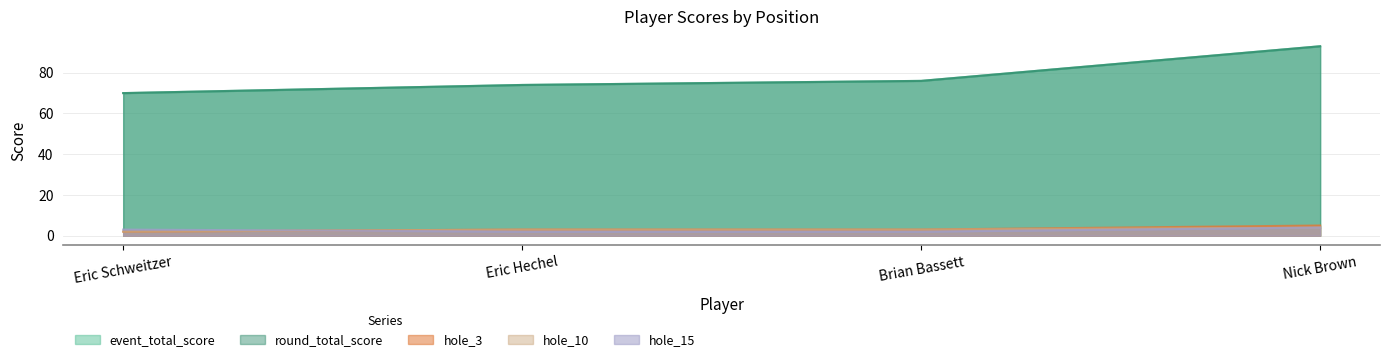

Between Nick Brown and Brian Bassett, which is larger?

Nick Brown